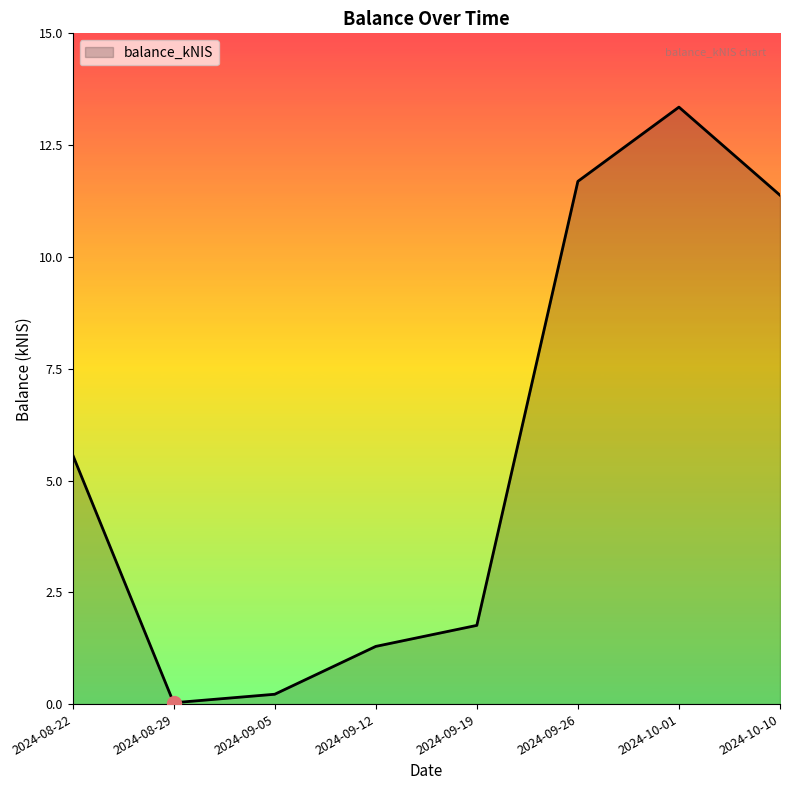

Rank the categories by value from lowest to highest.

2024-08-29, 2024-09-05, 2024-09-12, 2024-09-19, 2024-08-22, 2024-10-10, 2024-09-26, 2024-10-01